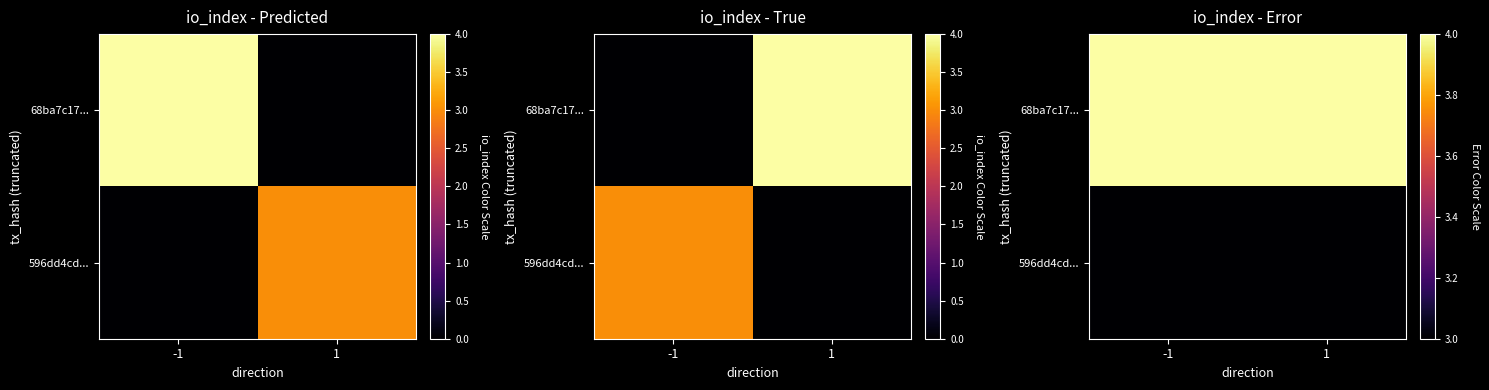

At how many categories does at least one series exceed 3?

2